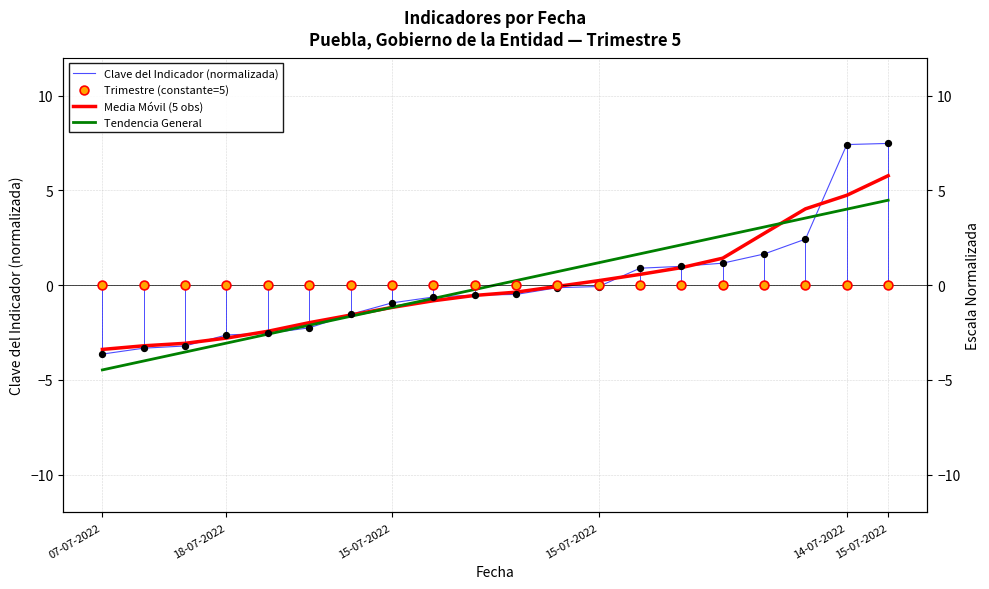

At how many categories does at least one series exceed 1?

8